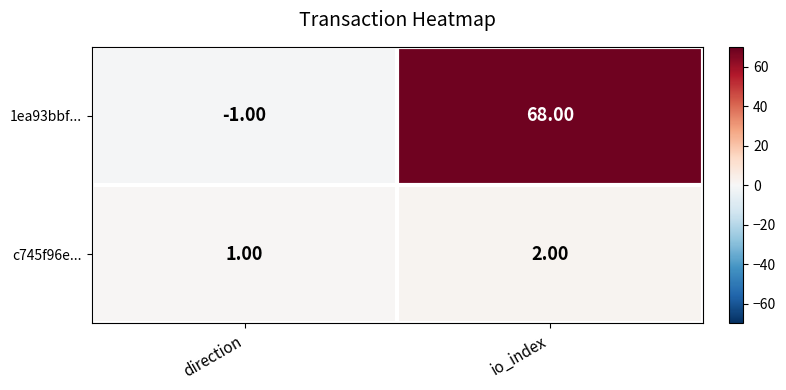

Which series changed the most between direction and io_index?

1ea93bbf...